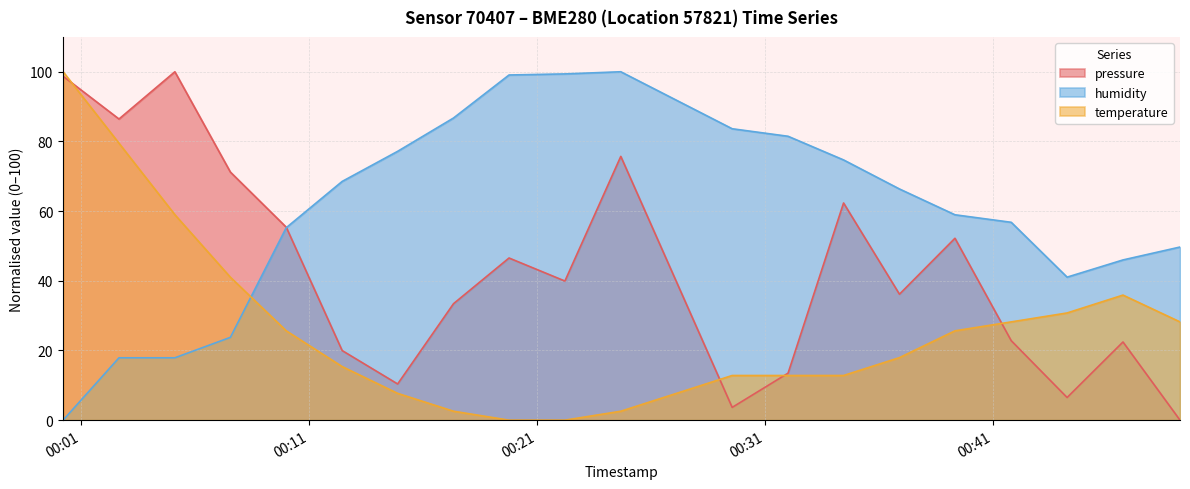

What is the value of the temperature point at the 15th from the left?

17.9